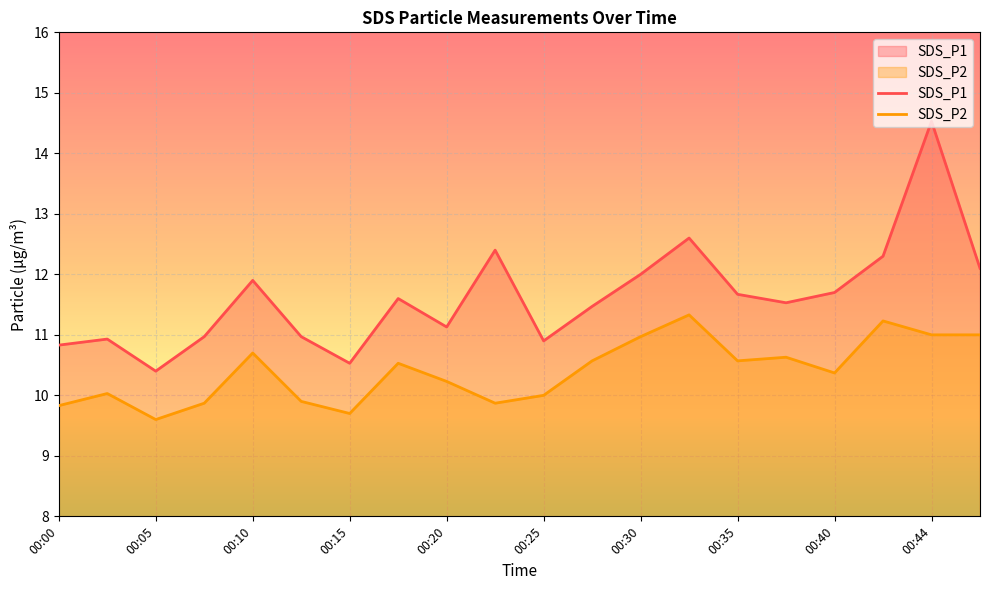

At which label does SDS_P1 reach its minimum?

00:05